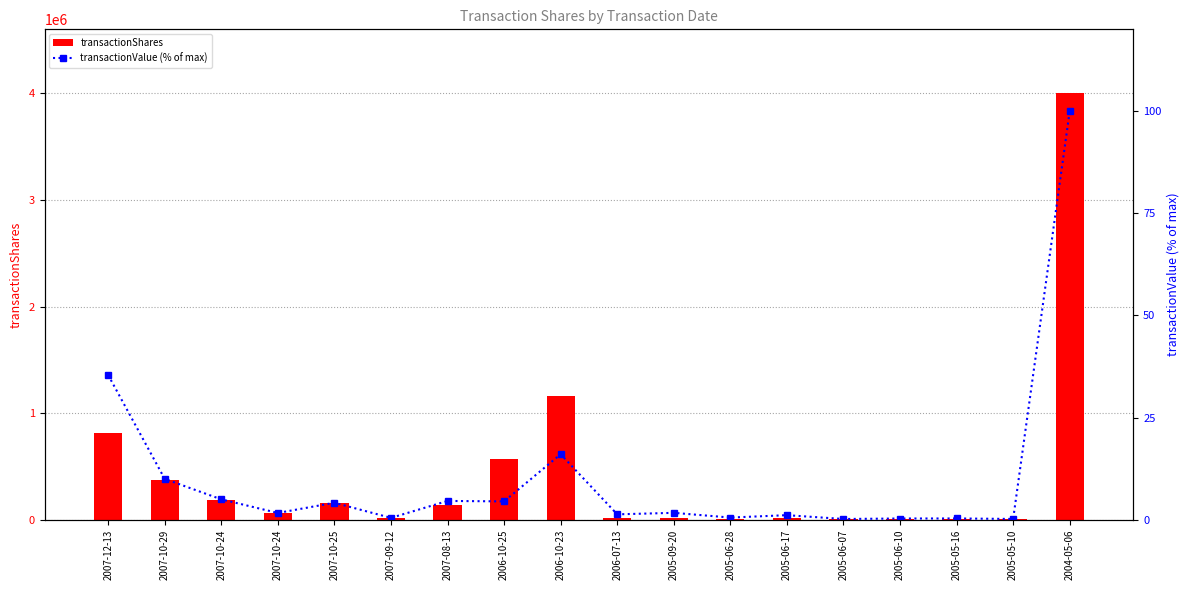

Which series has the widest spread of values?

transactionShares